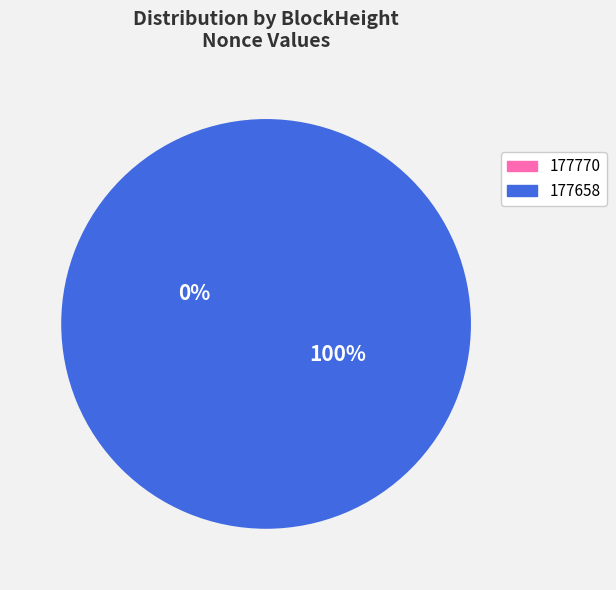

Combined, what portion of the pie is 177658 and 177770?

100.0%